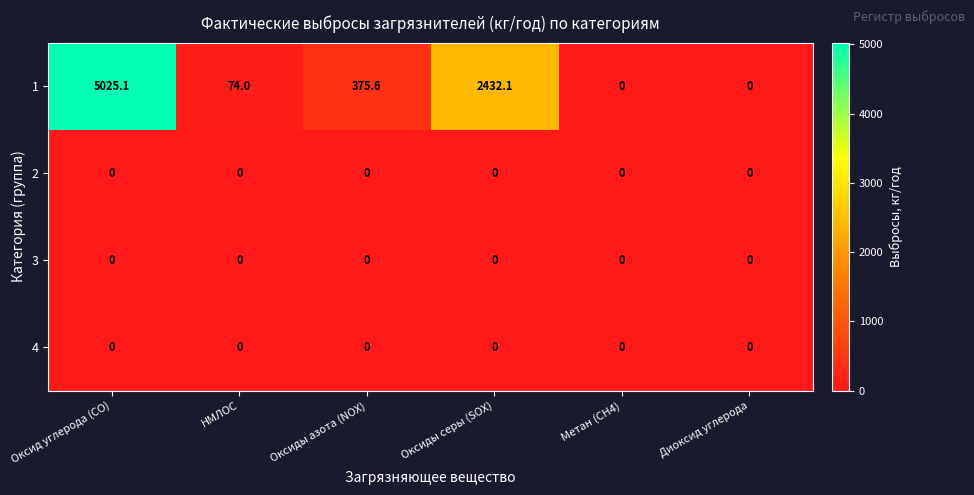

At which category is the sum across all series the highest?

Оксид углерода (СО)